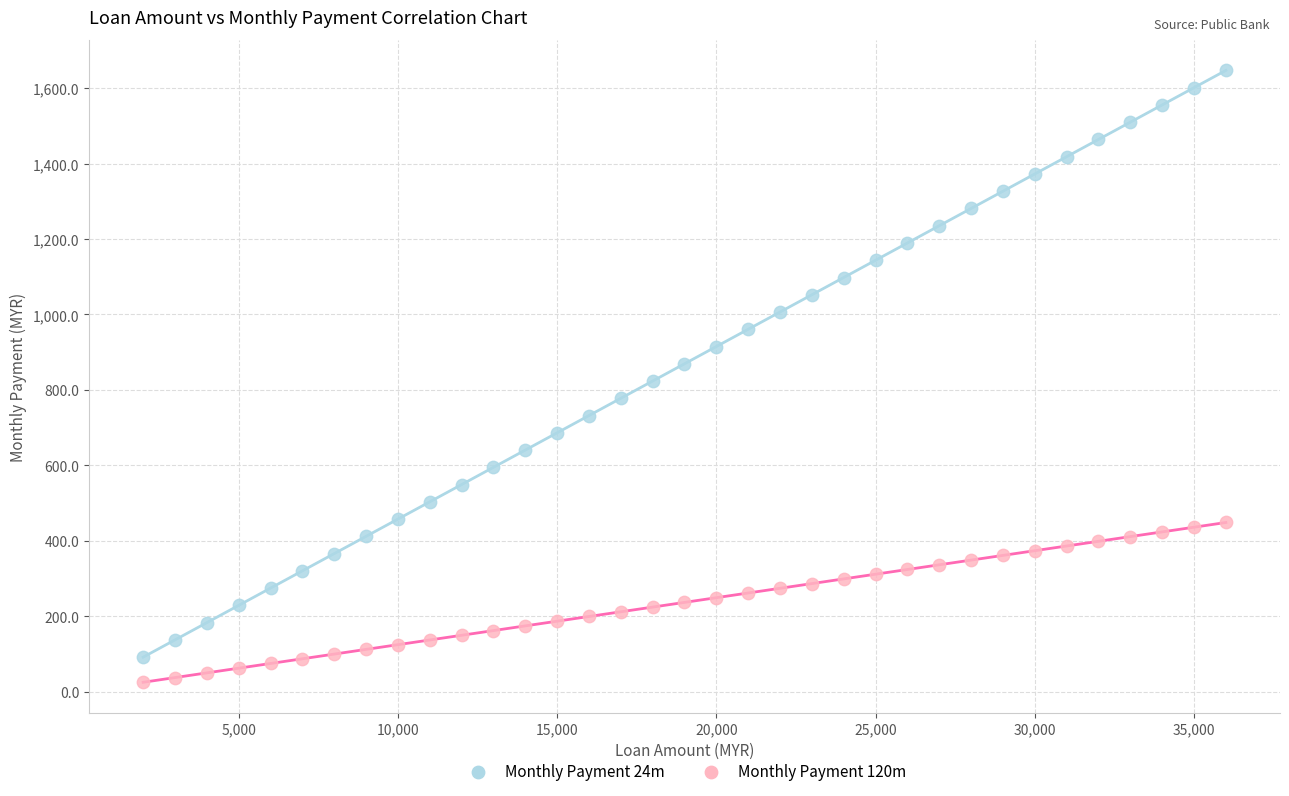

Across all data points, what is the range of Y values (max minus min)?

1622.1